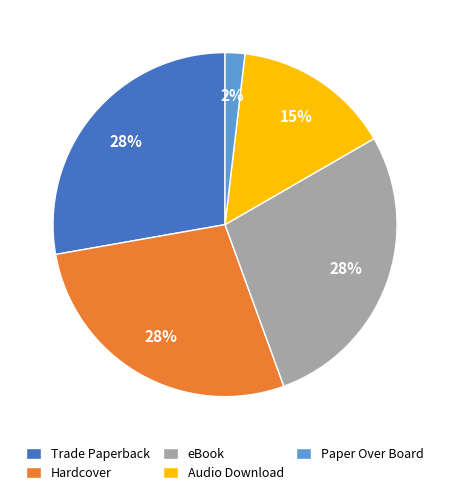

What percentage is the Hardcover slice, to the nearest percent?

28%